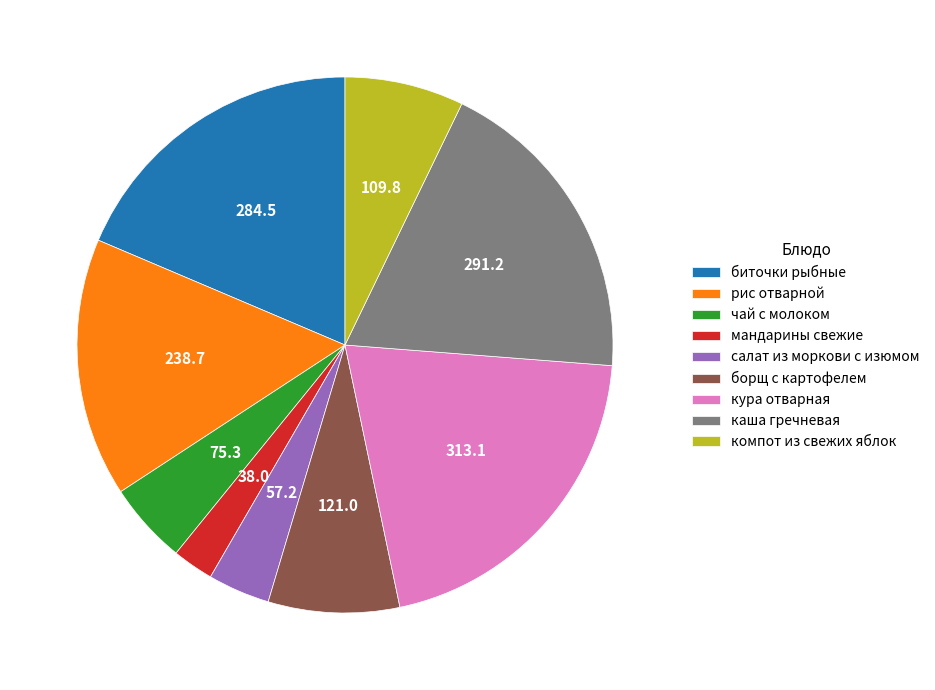

Do рис отварной and чай с молоком together represent more than half of the pie?

No